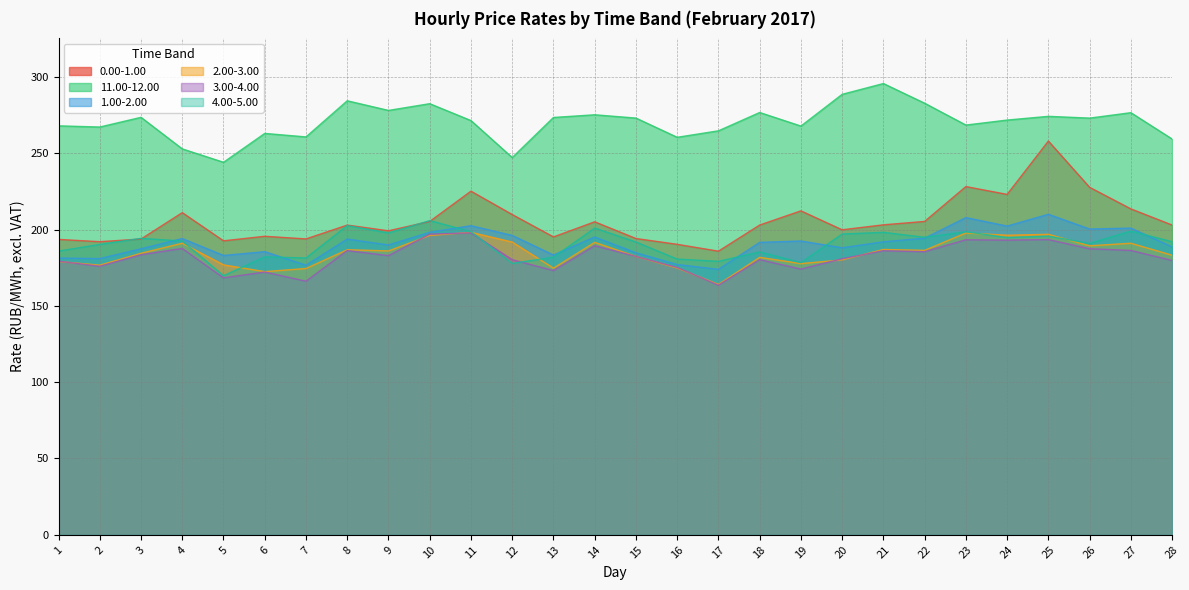

How many distinct data groups are displayed?

6